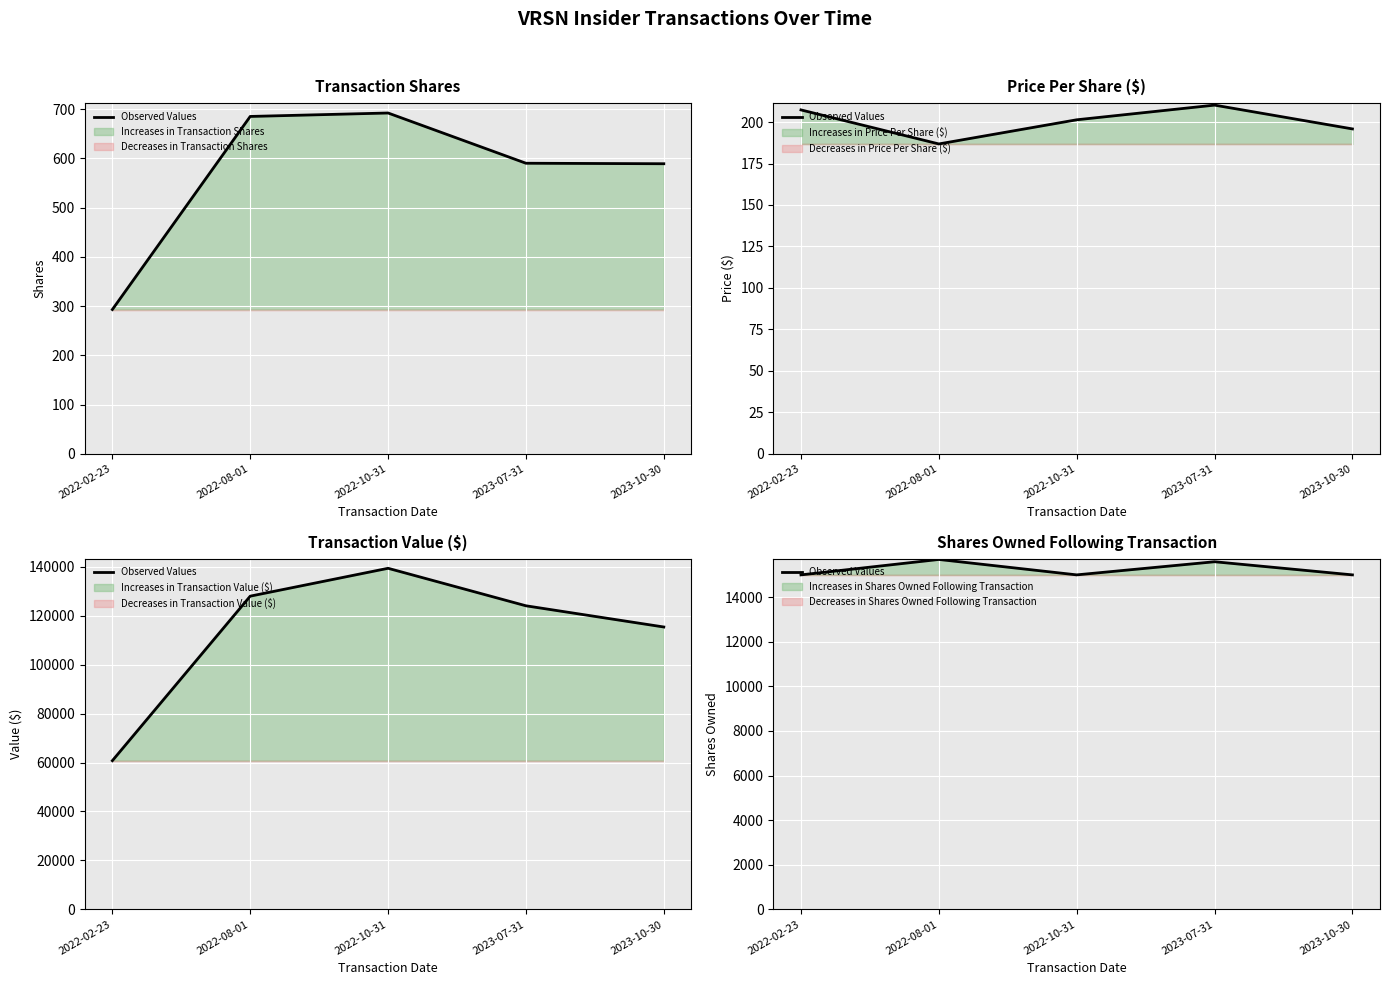

Reading left to right, what are all the values shown in this chart?

2022-02-23=15000	2022-08-01=15692	2022-10-31=15000	2023-07-31=15589	2023-10-30=15000